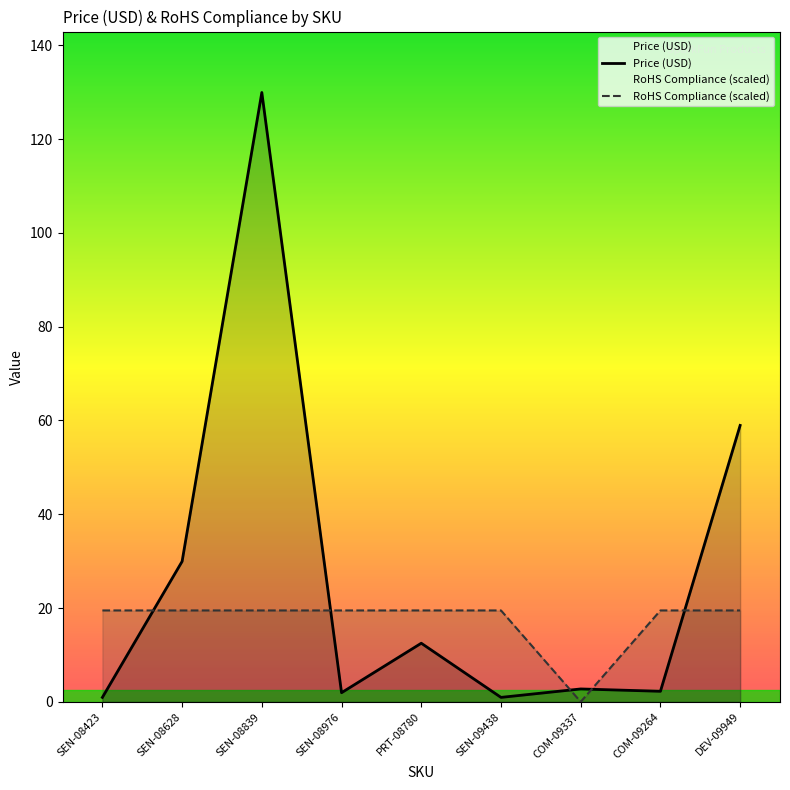

Reading left to right, list all the values displayed in this chart.

Price (USD): SEN-08423=0.9	SEN-08628=29.9	SEN-08839=129.9	SEN-08976=1.9	PRT-08780=12.5	SEN-09438=0.9	COM-09337=2.8	COM-09264=2.2	DEV-09949=59.0
RoHS Compliance (scaled): SEN-08423=19.5	SEN-08628=19.5	SEN-08839=19.5	SEN-08976=19.5	PRT-08780=19.5	SEN-09438=19.5	COM-09337=0.0	COM-09264=19.5	DEV-09949=19.5